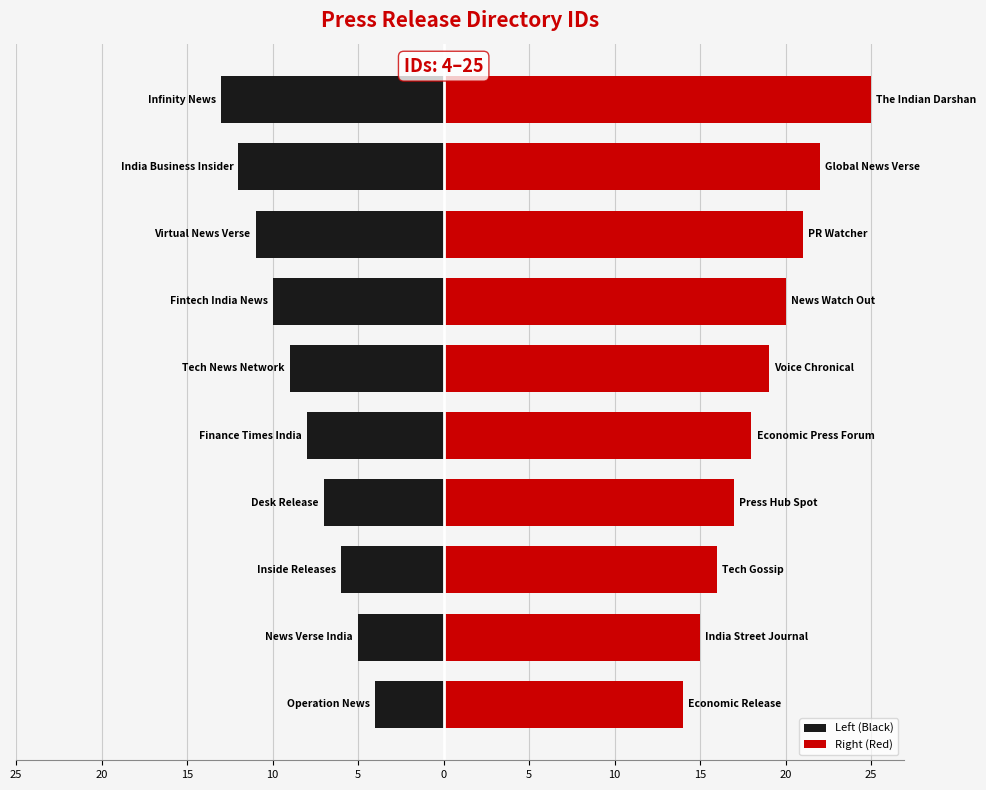

What are all the series names shown in the legend?

Left (Black), Right (Red)